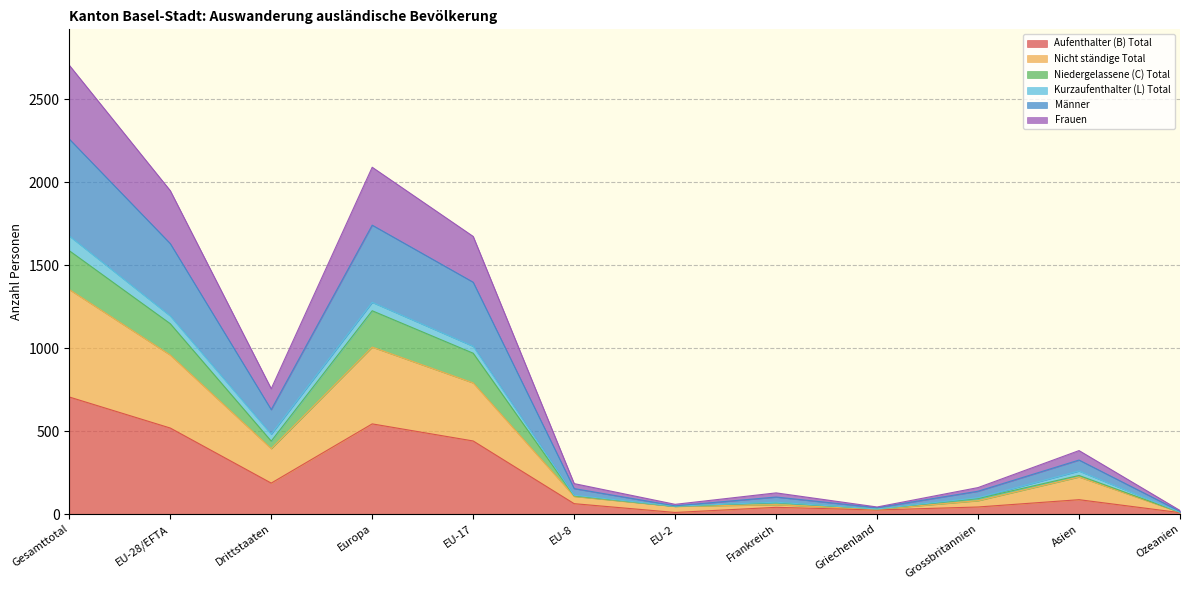

At which category is the sum across all series the highest?

Gesamttotal